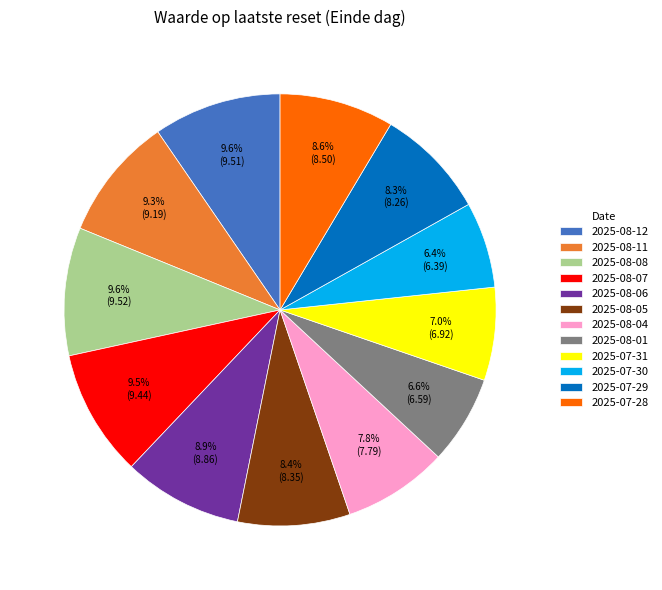

Is 2025-08-08 the majority of the pie?

No